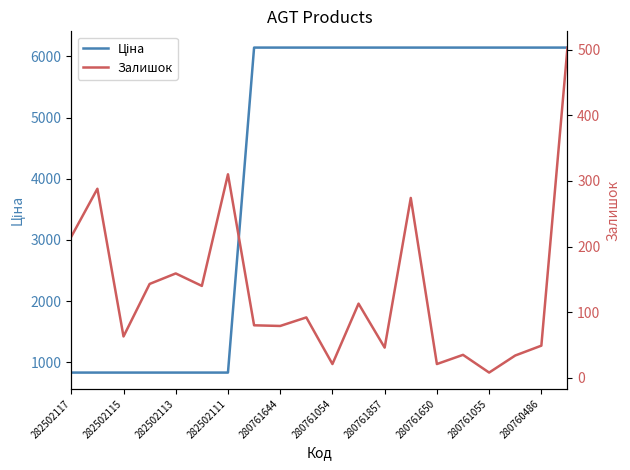

Reading left to right, extract all data points from this chart.

Ціна: 832.4	832.4	832.4	832.4	832.4	832.4	832.4	6143.2	6143.2	6143.2	6143.2	6143.2	6143.2	6143.2	6143.2	6143.2	6143.2	6143.2	6143.2	6143.2
Залишок: 215.0	288.0	63.0	143.0	159.0	140.0	310.0	80.0	79.0	92.0	21.0	113.0	46.0	274.0	21.0	35.0	8.0	34.0	49.0	503.0